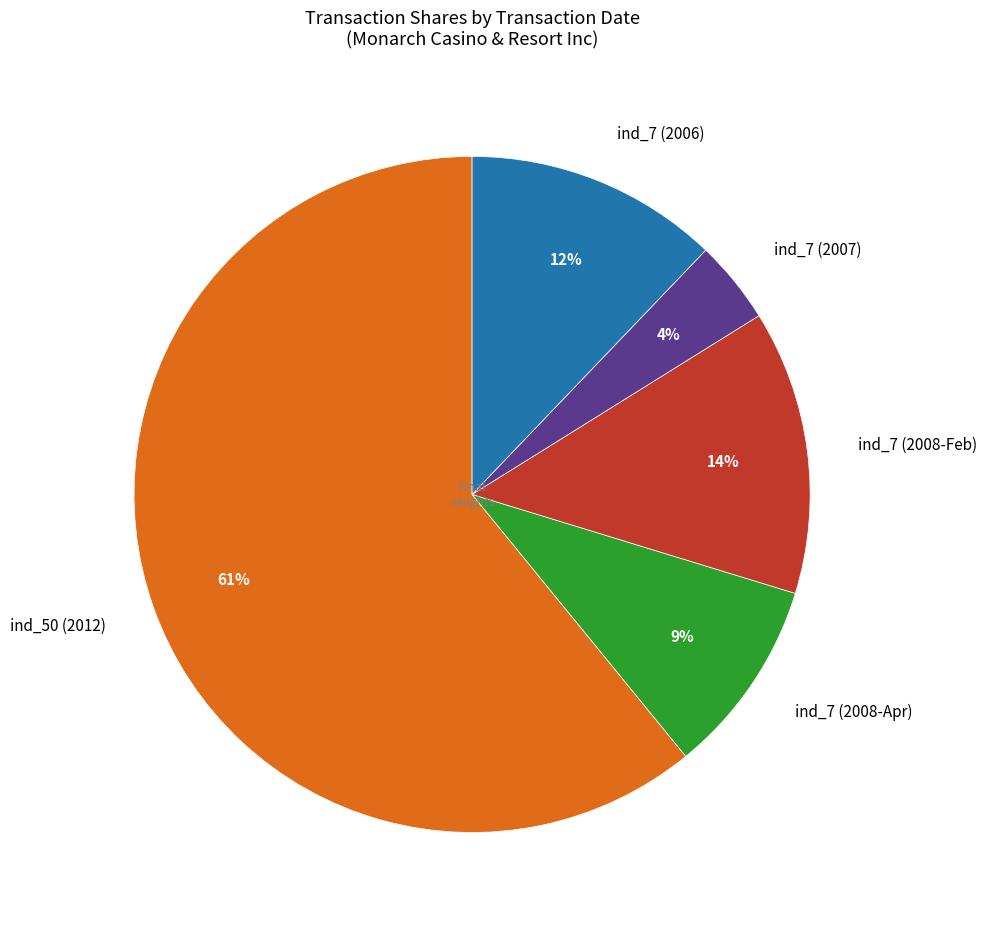

Which slice is the largest?

ind_50 (2012)